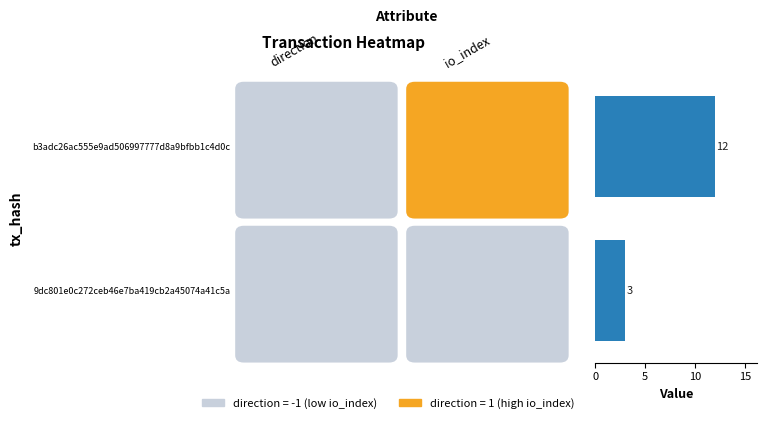

What is the average value?

8